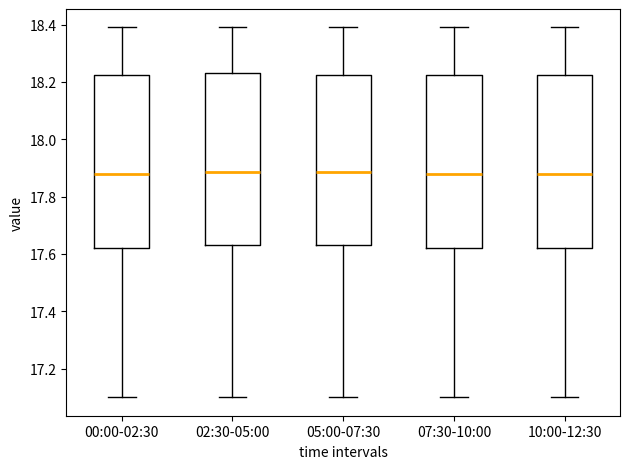

Reading left to right, transcribe this box plot: for each box, give where its median line is, the range the box spans, and where its two whiskers end, as read against the y-axis. The values are not printed on the chart, so give them approximately, as read against the axis.

00:00-02:30: median 17.88, box 17.62 to 18.22, whiskers 17.10 to 18.40
02:30-05:00: median 17.88, box 17.64 to 18.24, whiskers 17.10 to 18.40
05:00-07:30: median 17.88, box 17.64 to 18.22, whiskers 17.10 to 18.40
07:30-10:00: median 17.88, box 17.62 to 18.22, whiskers 17.10 to 18.40
10:00-12:30: median 17.88, box 17.62 to 18.22, whiskers 17.10 to 18.40